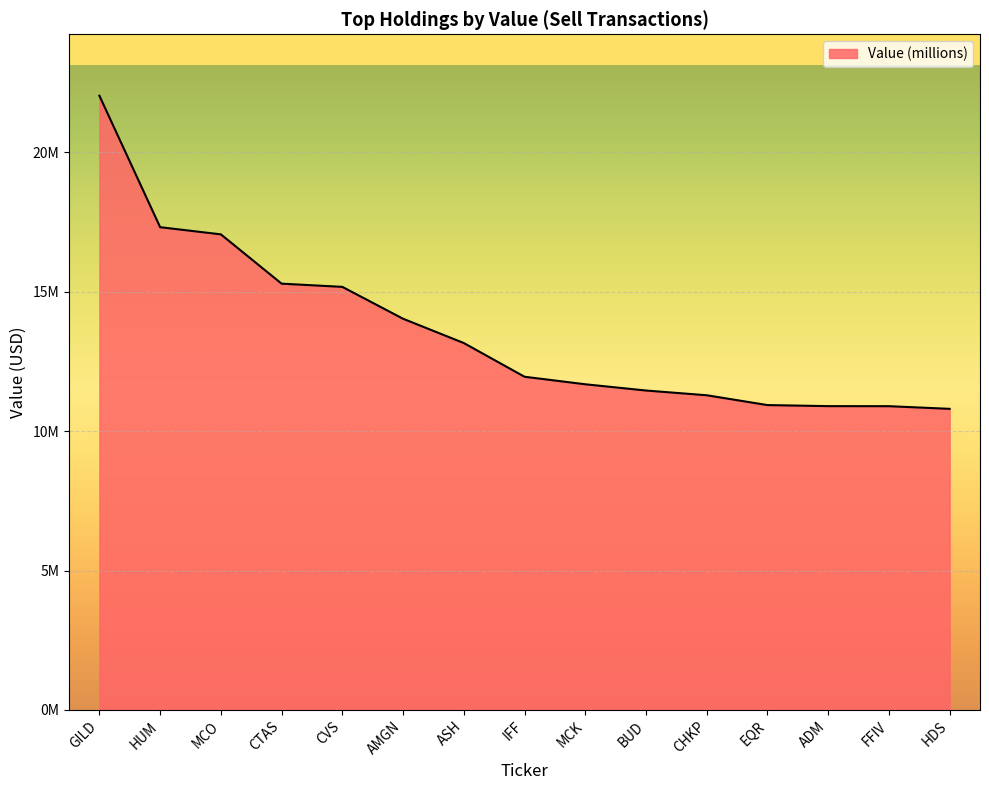

Reading left to right, list all the values displayed in this chart.

GILD=22028000	HUM=17313000	MCO=17056000	CTAS=15288000	CVS=15173000	AMGN=14030000	ASH=13159000	IFF=11950000	MCK=11680000	BUD=11456000	CHKP=11286000	EQR=10934000	ADM=10896000	FFIV=10894000	HDS=10799000